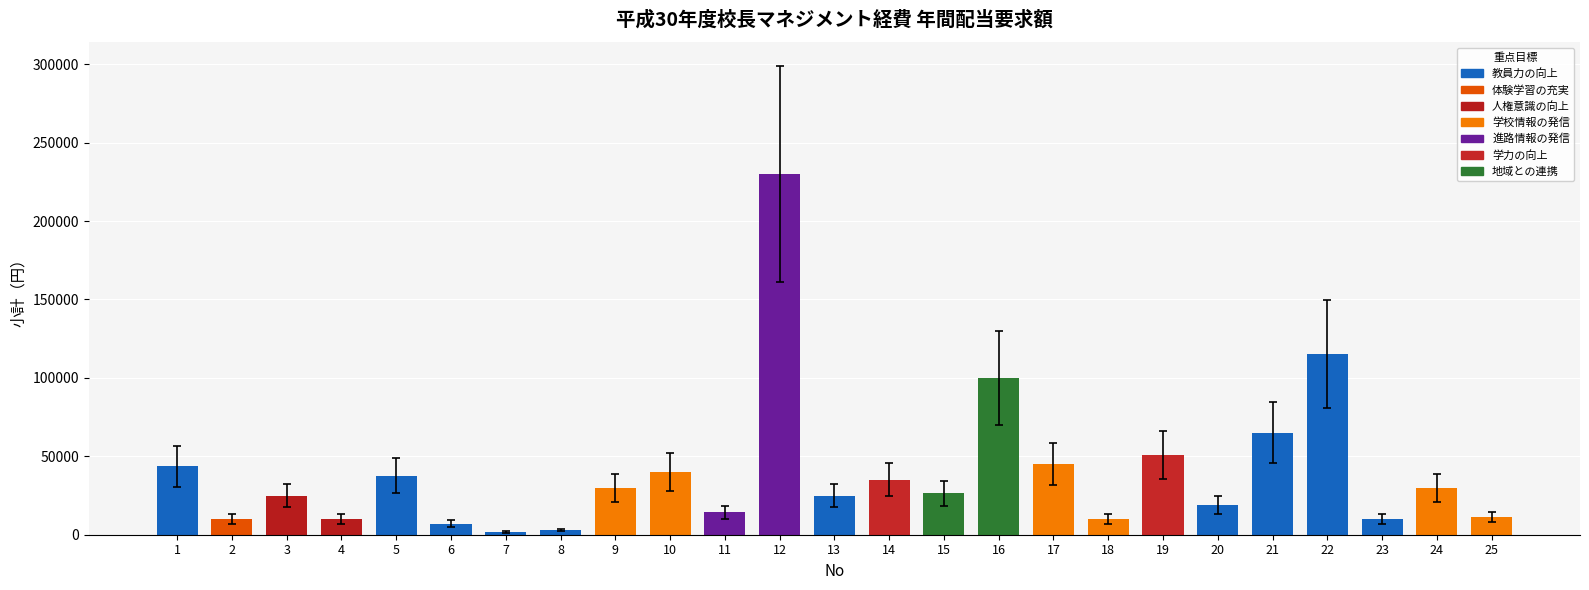

Is it true that the value at 4 is 10000?

True